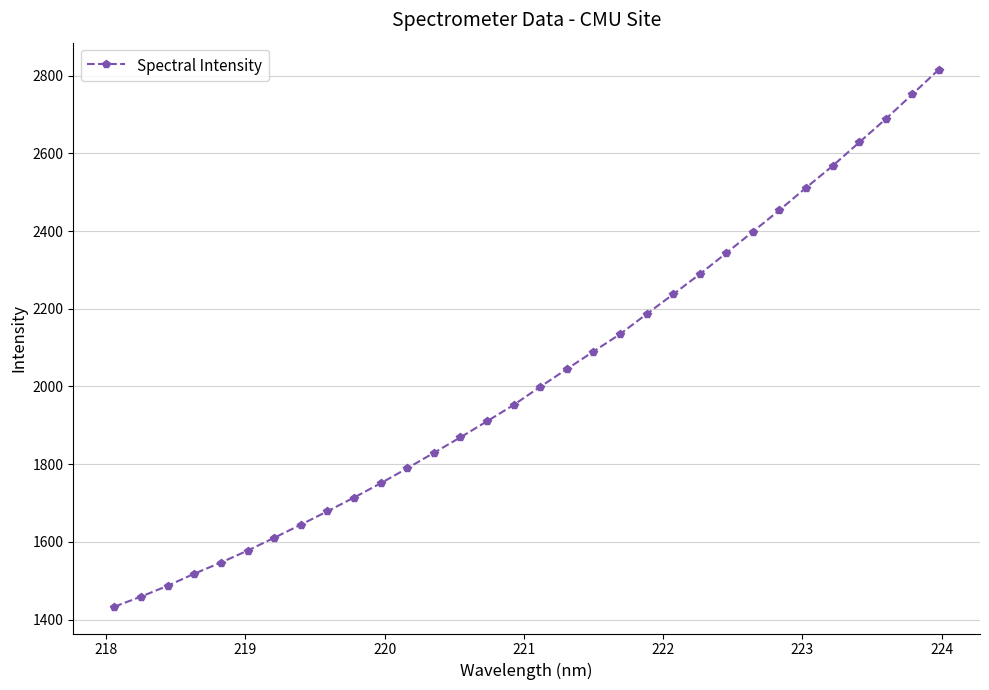

What is the greatest value displayed?

2815.5